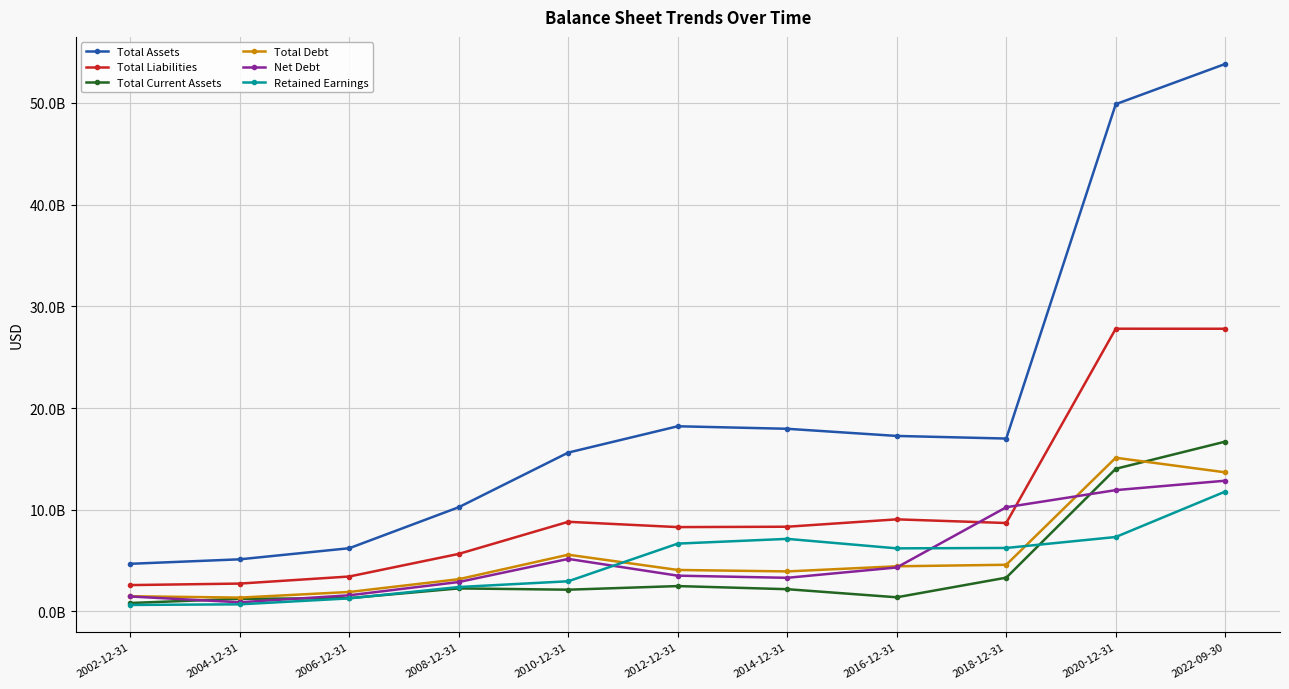

The Total Current Assets series shows 16696000000 at 2022-09-30. True or false?

True